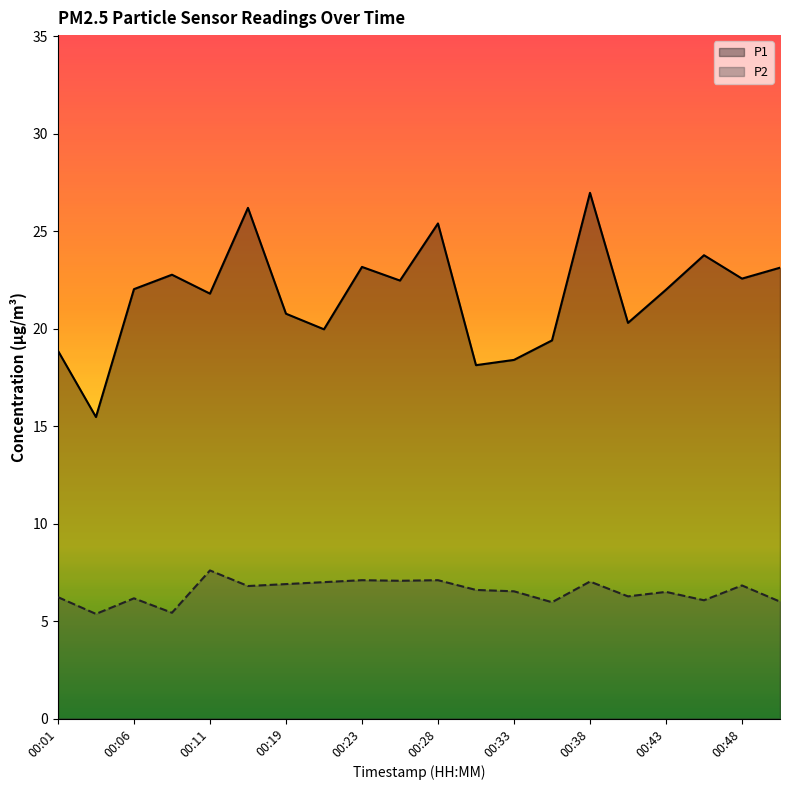

What is the average value of the P1 series?

21.7